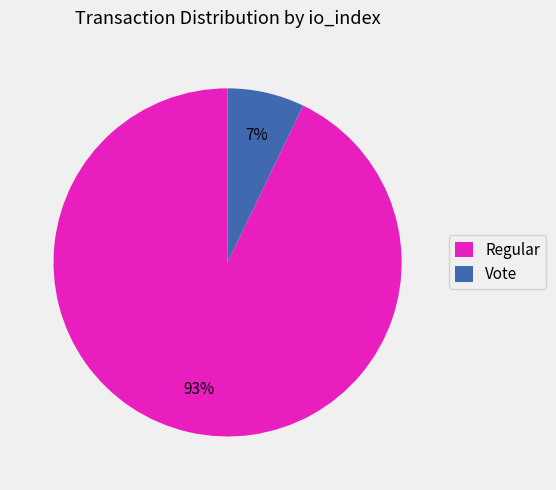

Count the number of slices in the pie.

2